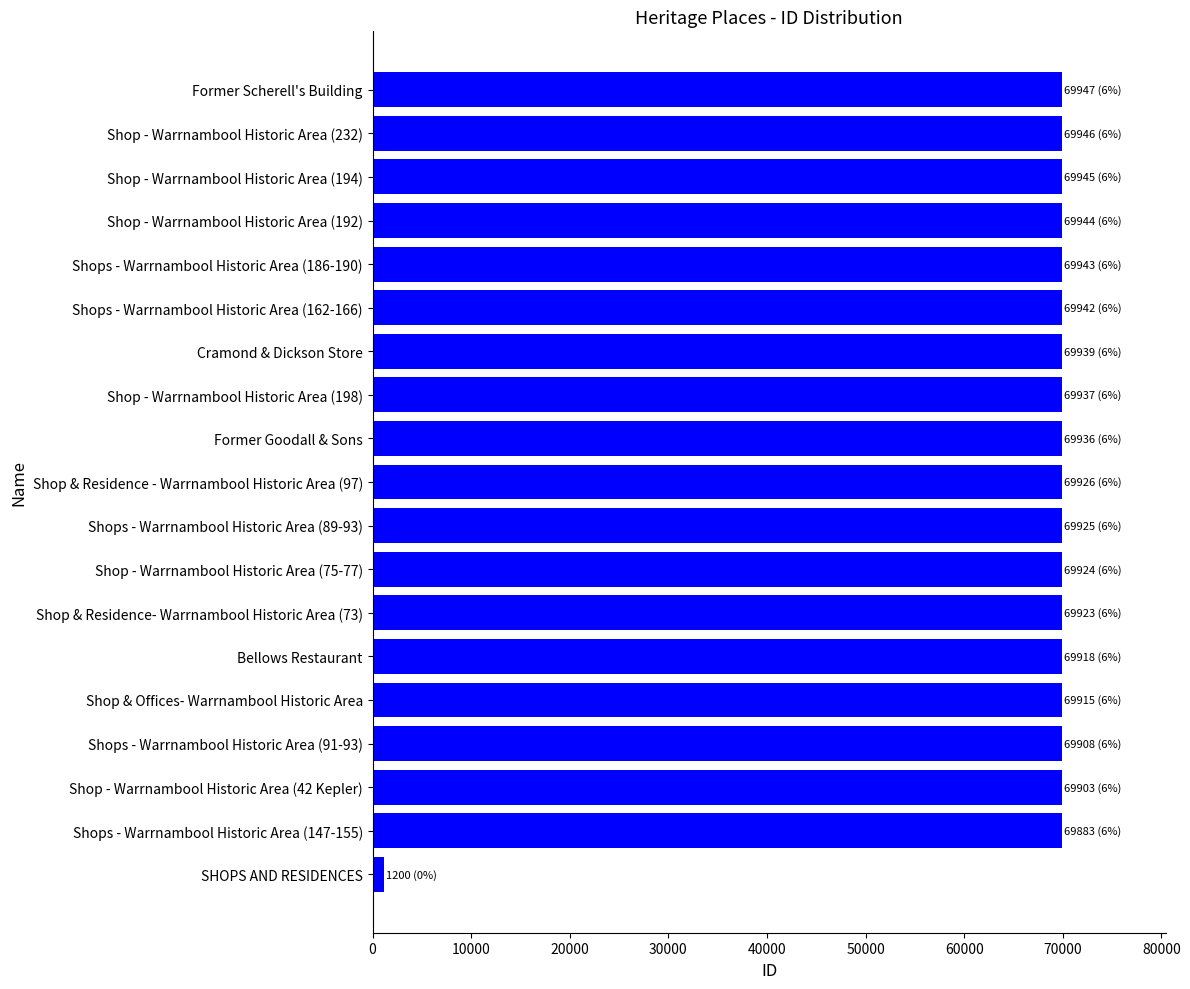

What is the difference between the maximum and minimum values?

68747